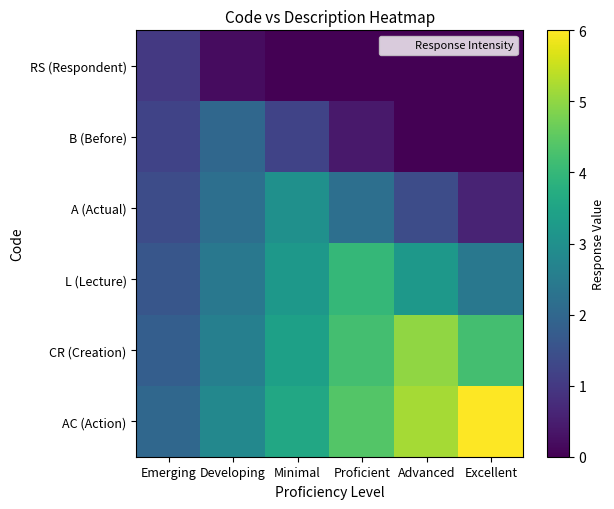

What is the total value across all series at Developing?

12.2